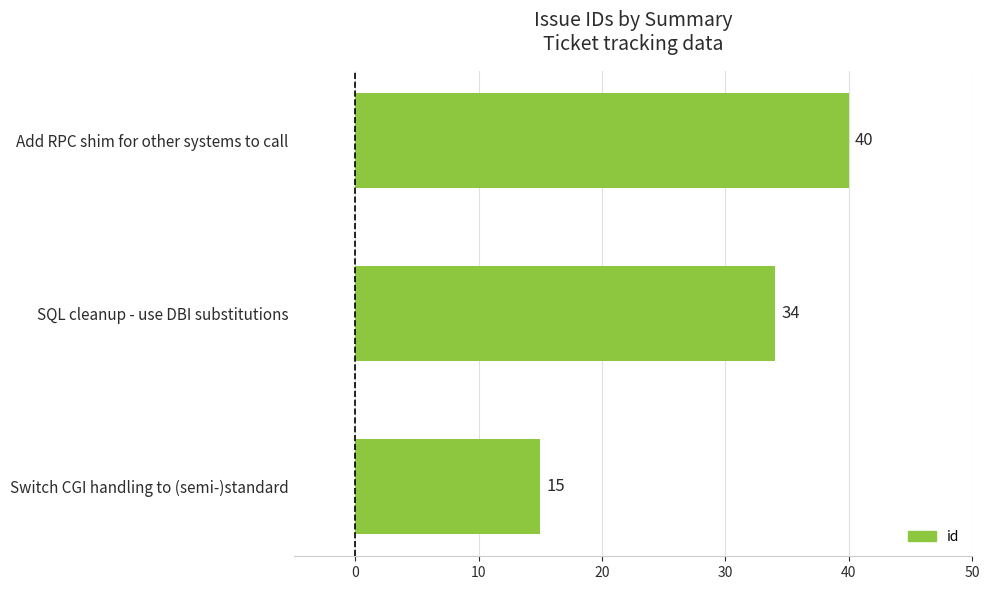

How many bars are there in total?

3